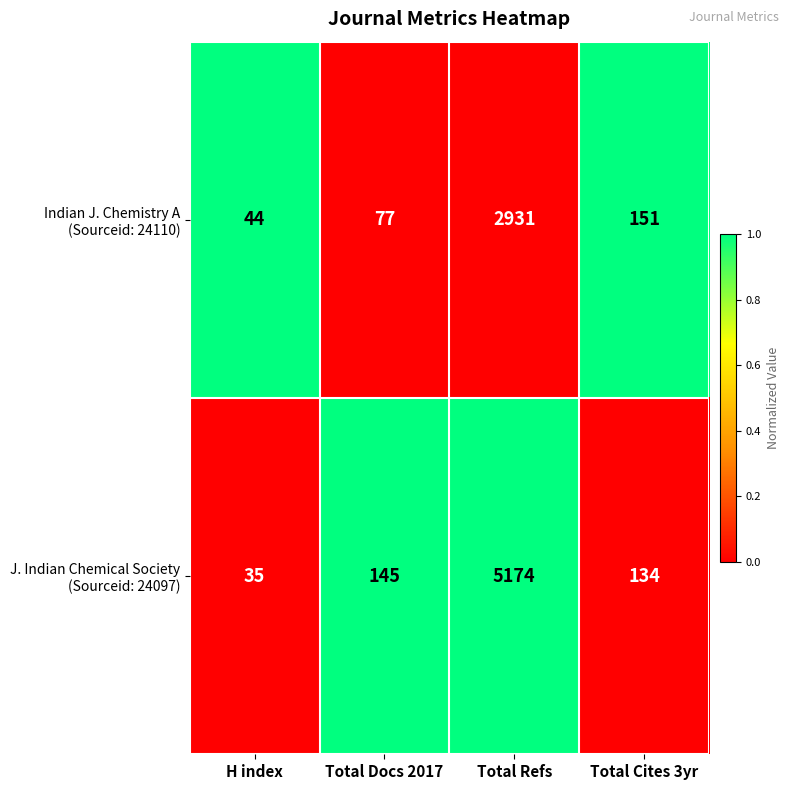

What is the greatest value displayed?

5174